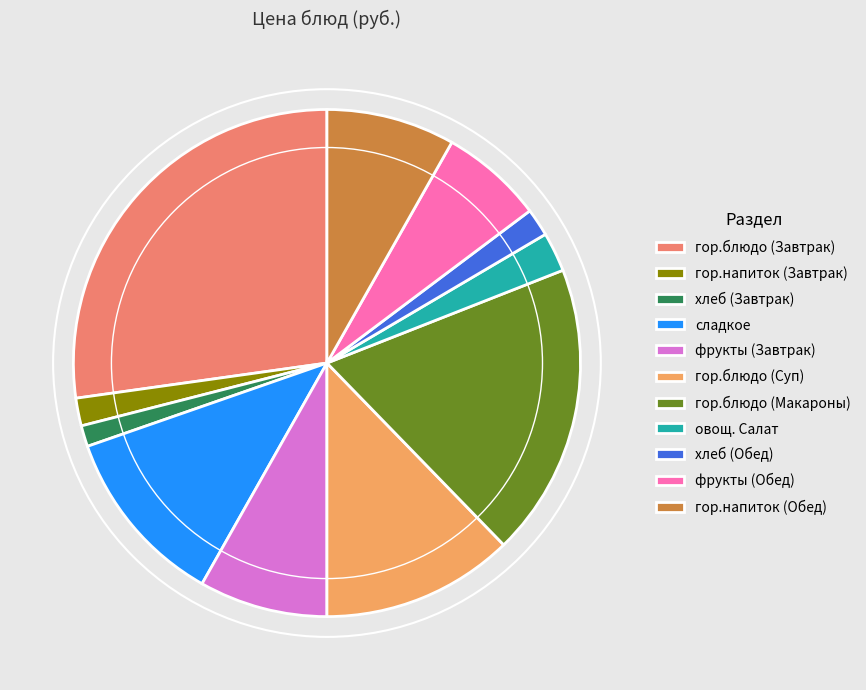

Is it true that гор.блюдо (Завтрак) is 37% of the pie?

False